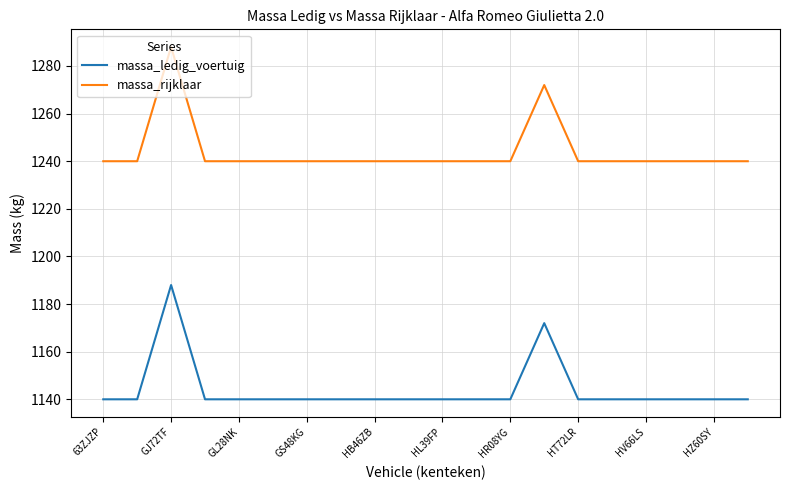

True or false: massa_rijklaar and massa_ledig_voertuig intersect in this chart.

False